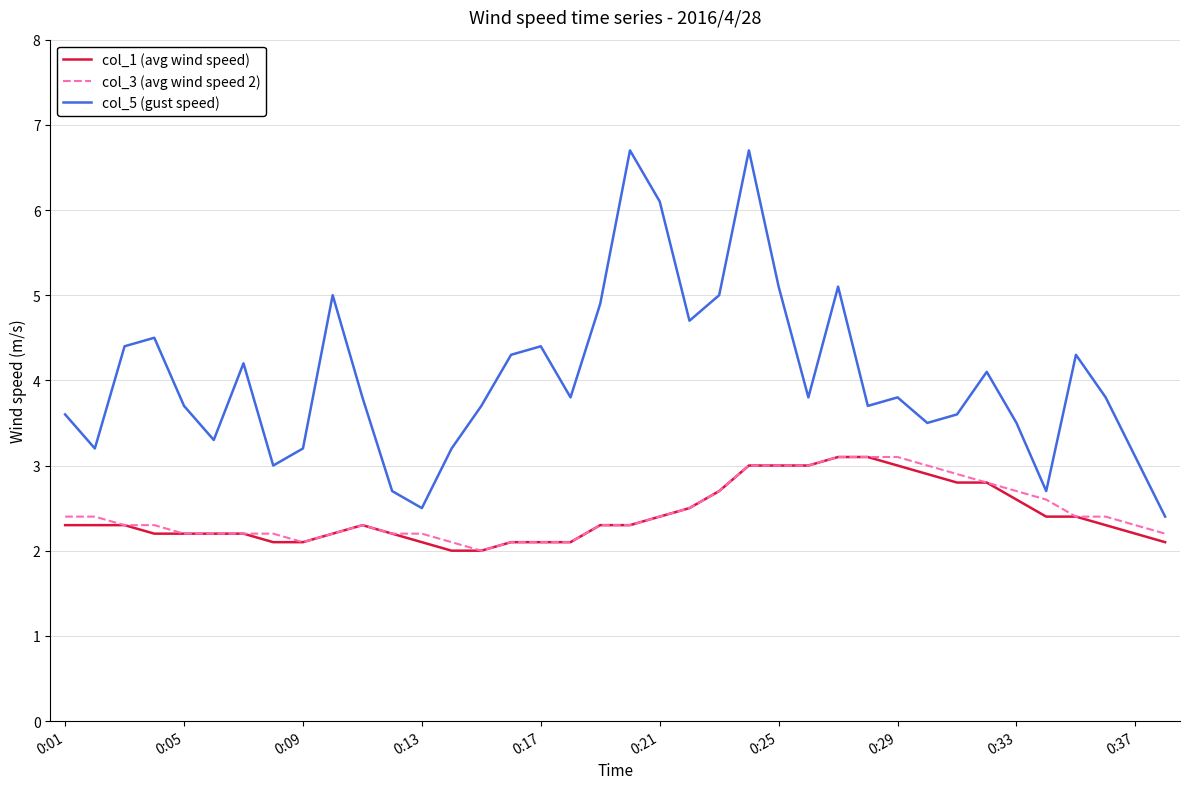

True or false: col_5 (gust speed) and col_1 (avg wind speed) intersect in this chart.

False